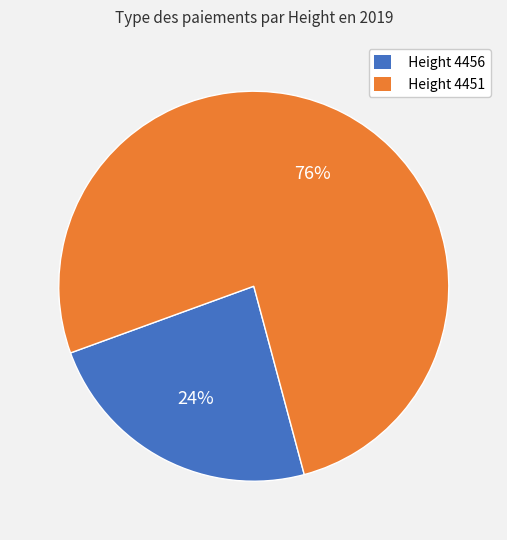

To the nearest percent, what percentage of the pie is Height 4451?

76%